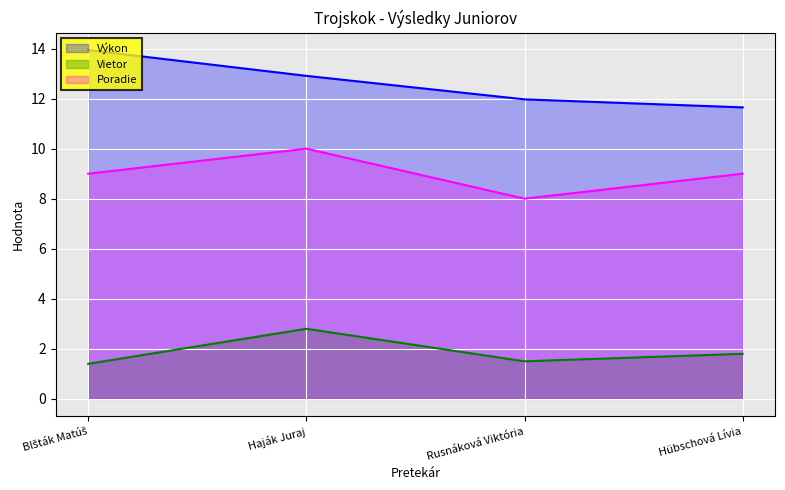

True or false: Poradie and Výkon cross at least once.

False